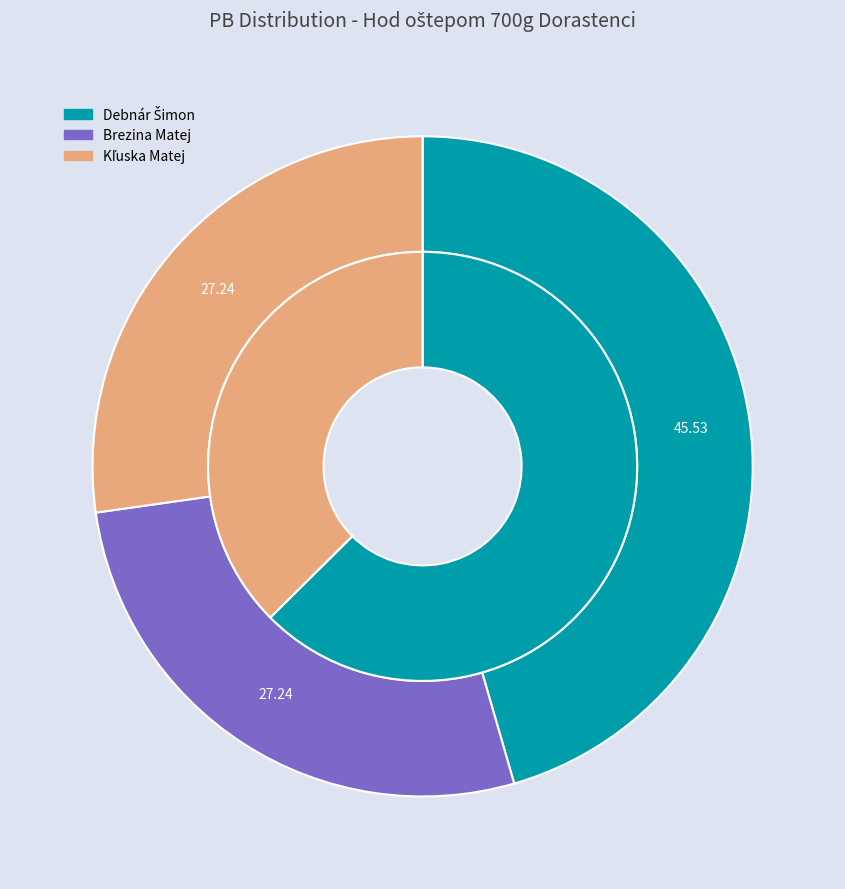

How many slices are in this pie chart?

3